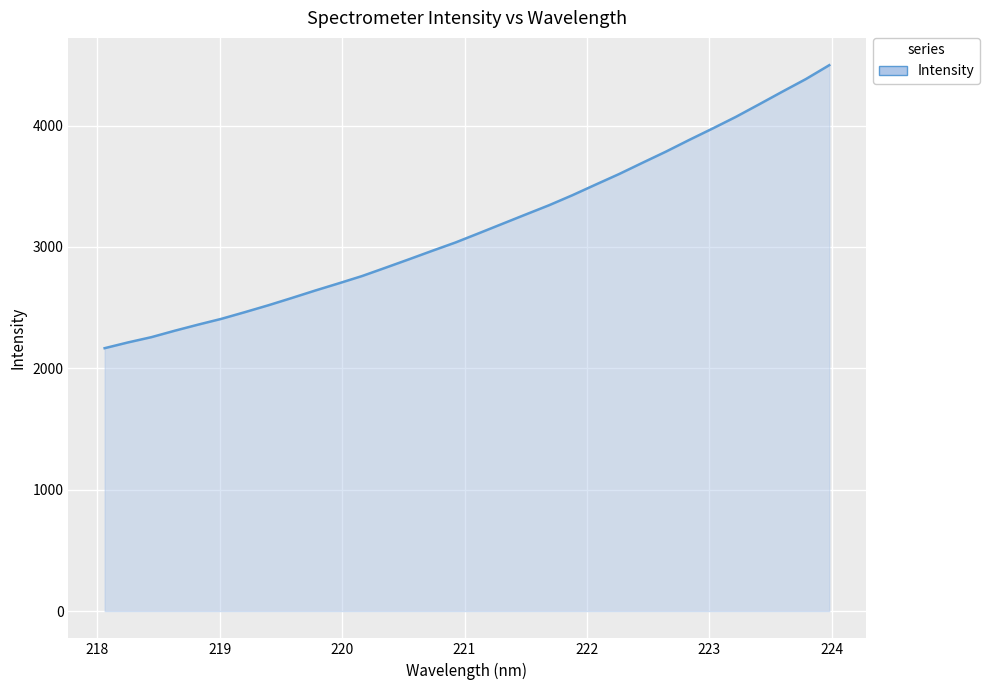

What is the greatest value displayed?

4497.2